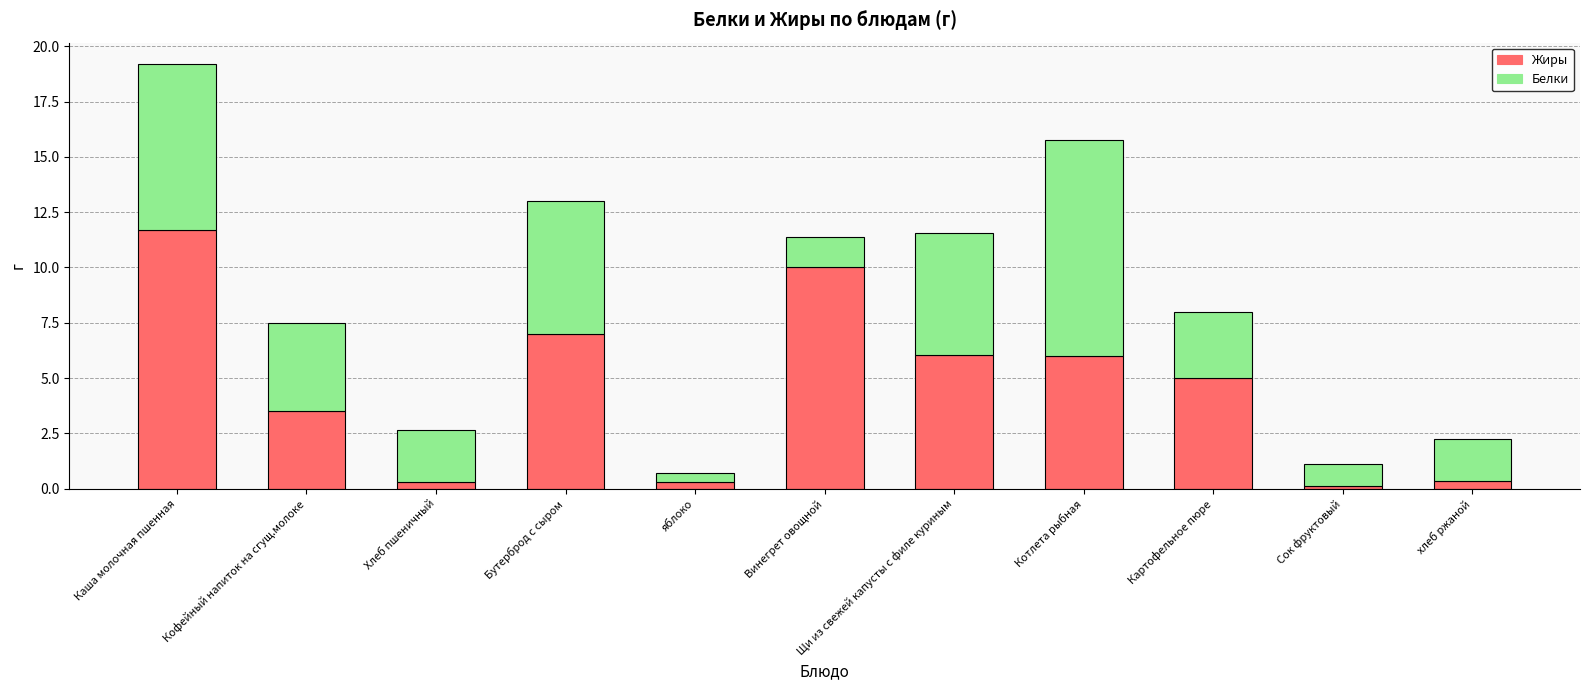

What is the total value across all series at Винегрет овощной?

11.4